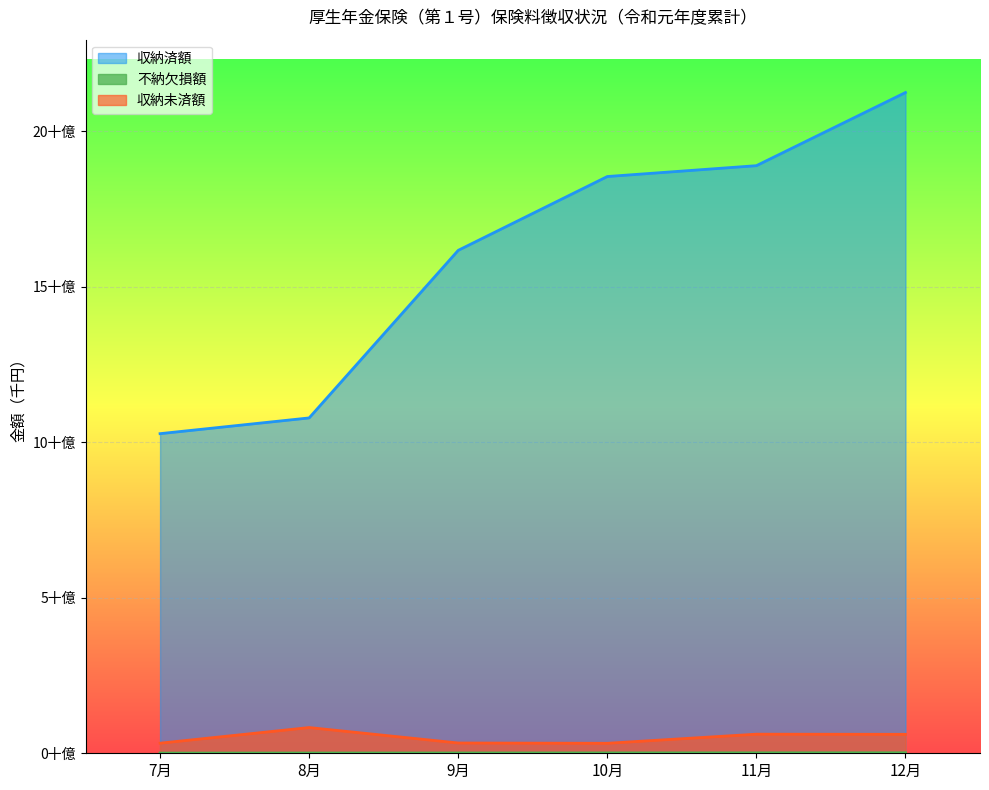

True or false: 不納欠損額 has more than 2 points higher than both neighbors.

False